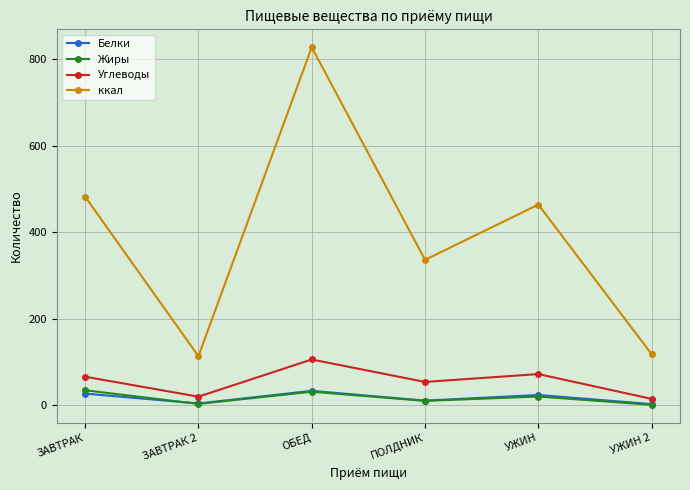

What is the label of the 1st point from the right?

УЖИН 2